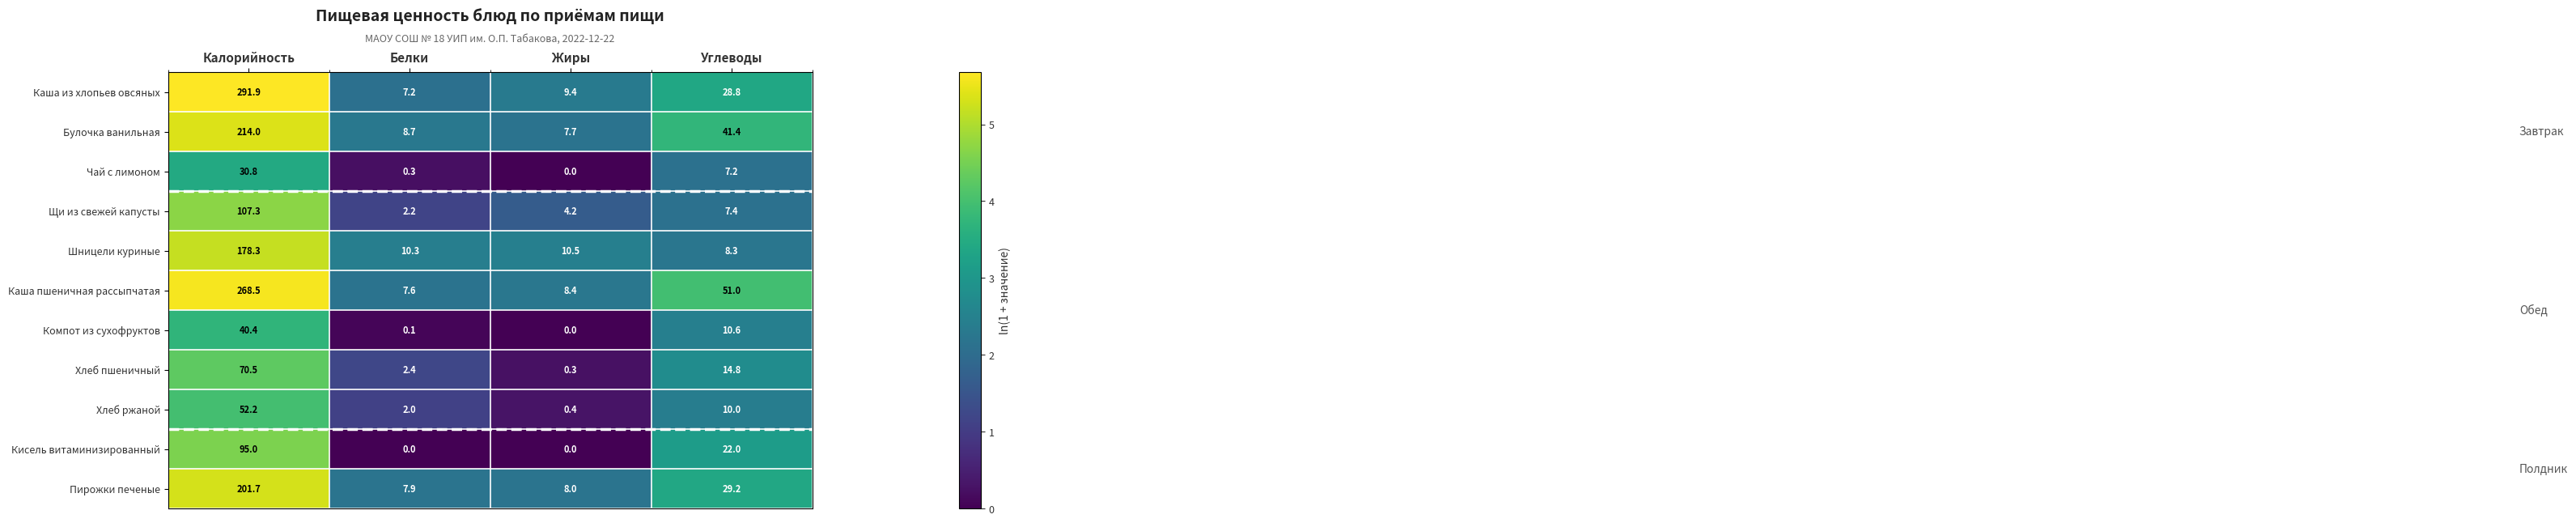

Is it true that Кисель витаминизированный equals 0.0 at Жиры?

True